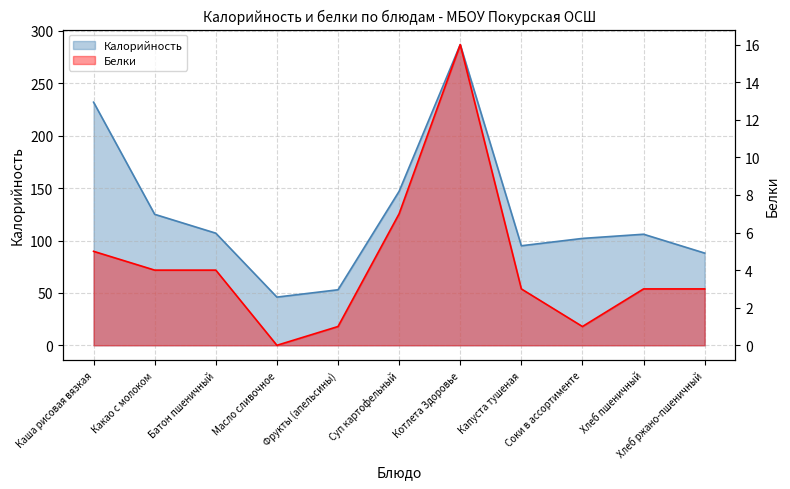

True or false: Белки has a value of 4 at Хлеб ржано-пшеничный.

False